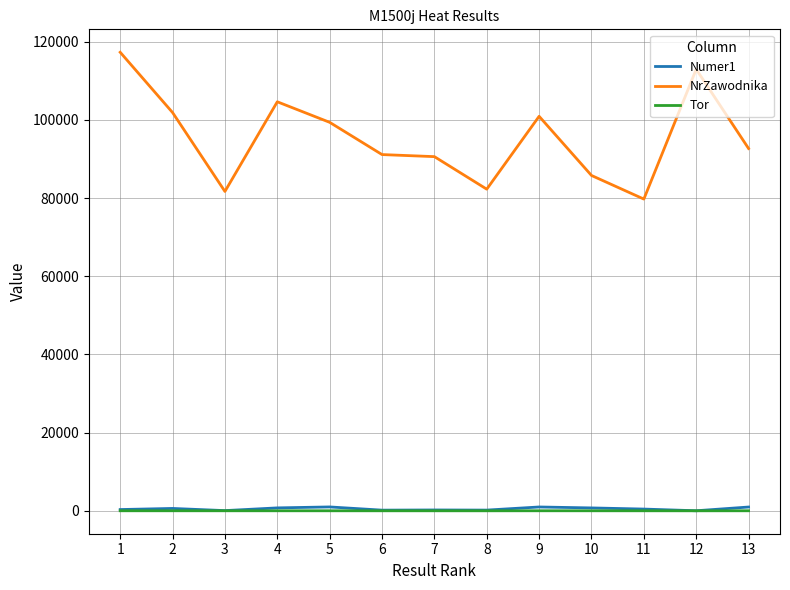

Which series has the largest total across all categories?

NrZawodnika